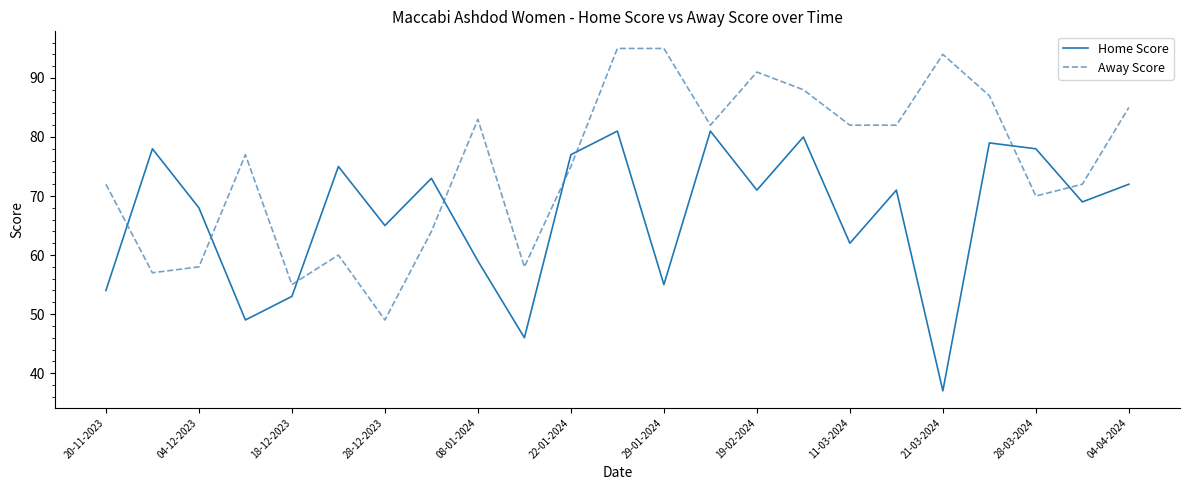

What is the minimum value for Home Score?

37